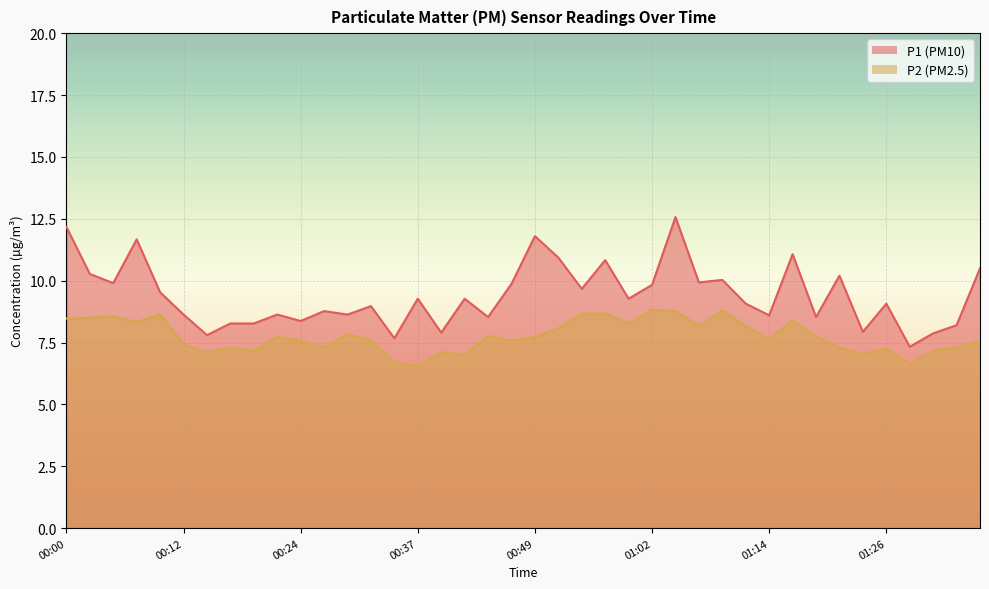

How many data points in P2 are less than 7?

3